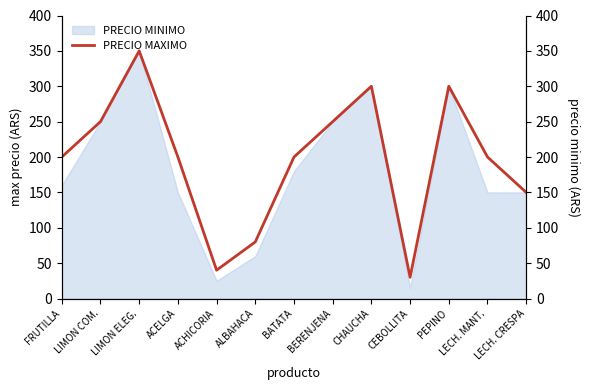

Where is the first local maximum?

LIMON ELEG.